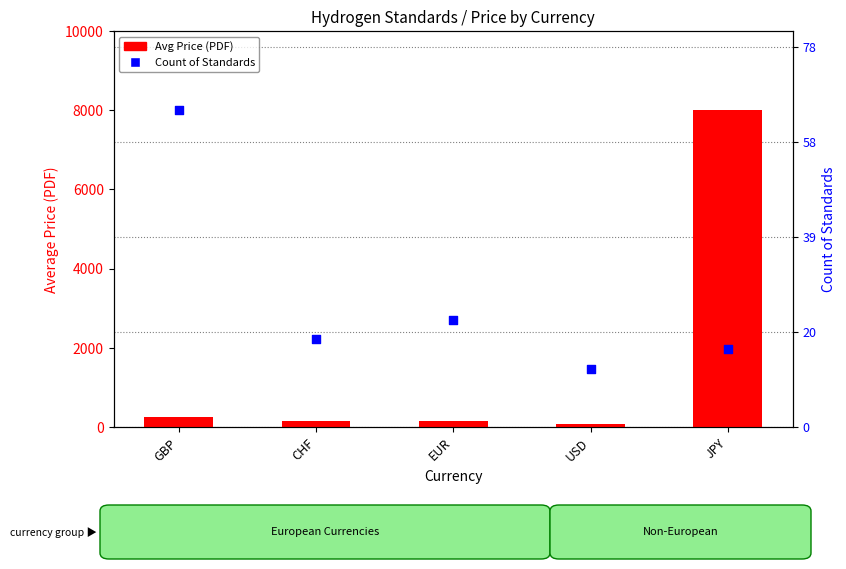

Which series has the widest spread of Y values?

Avg Price (PDF)